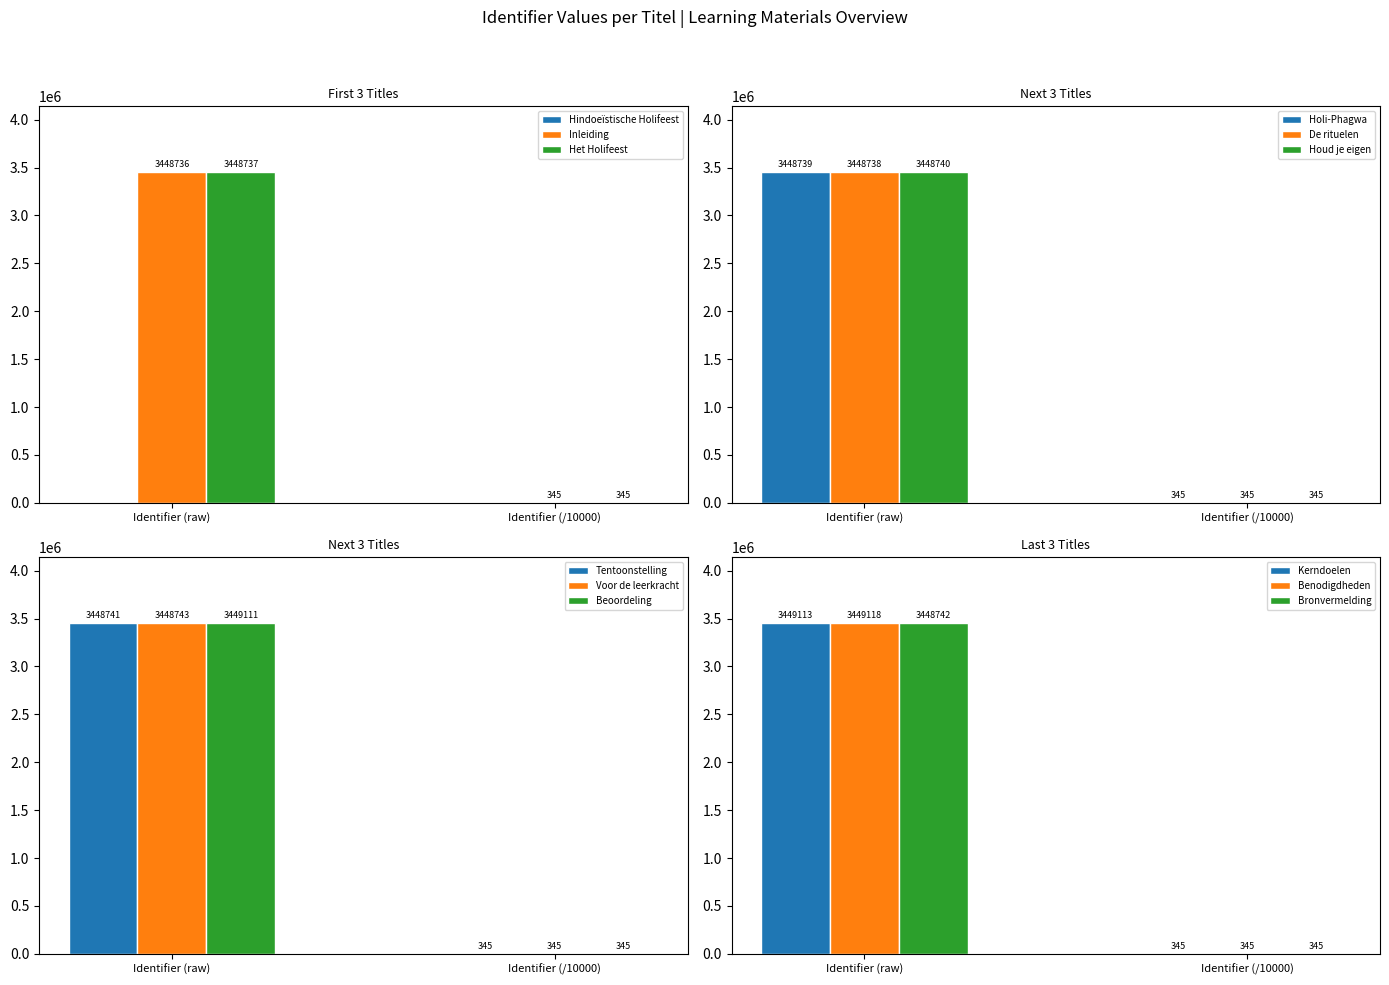

At which label is Het Holifeest closest to 1724540?

Identifier (/10000)